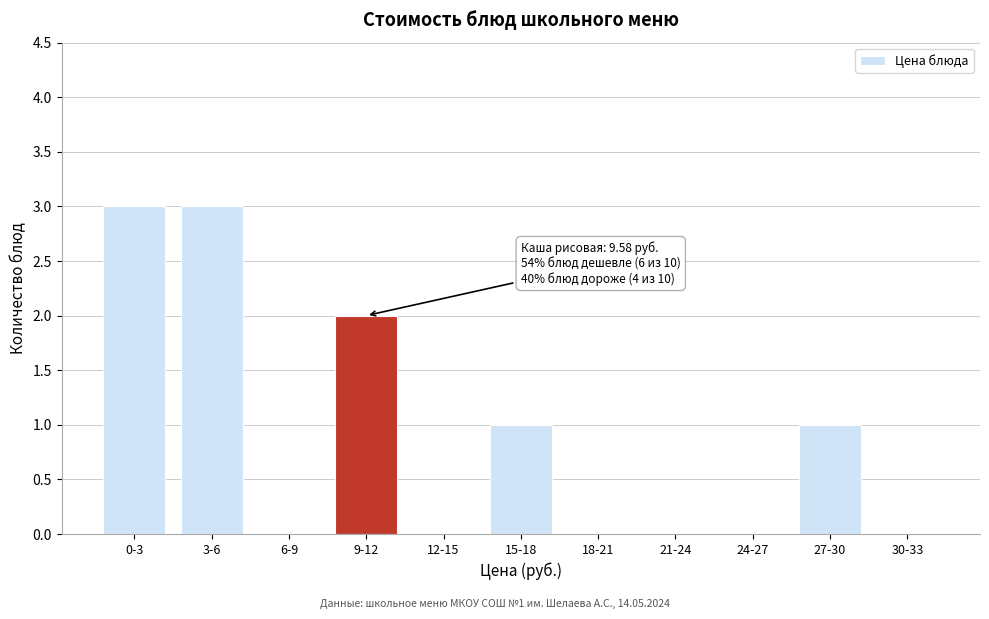

Reading left to right, list all the values displayed in this chart.

0-3=3	3-6=3	6-9=0	9-12=2	12-15=0	15-18=1	18-21=0	21-24=0	24-27=0	27-30=1	30-33=0